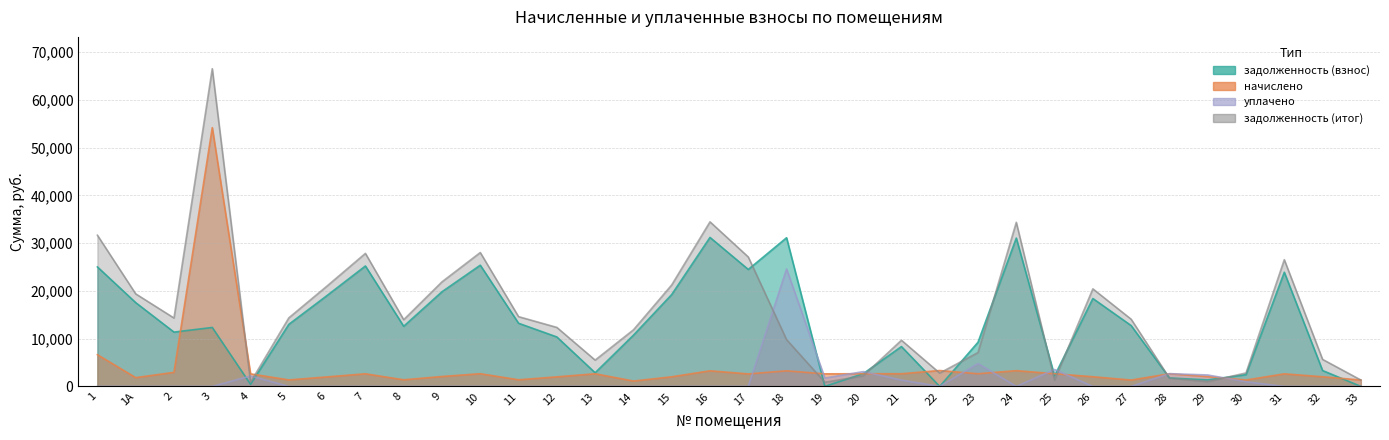

True or false: уплачено has a value of 3095.8 at 20.

True